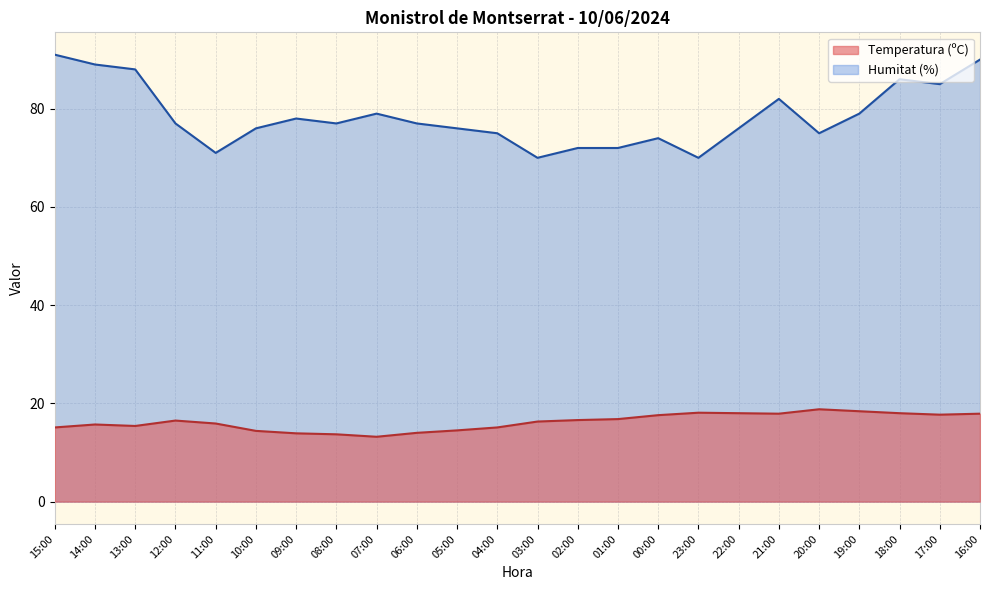

True or false: Temperatura (ºC) and Humitat (%) cross at least once.

False